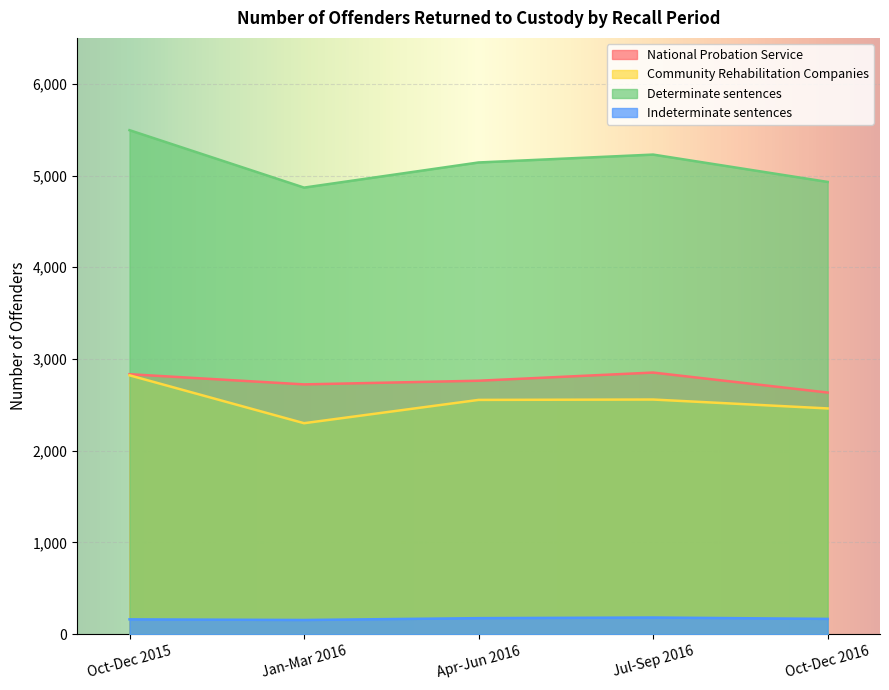

What is the label of the 2nd point from the right?

Jul-Sep 2016